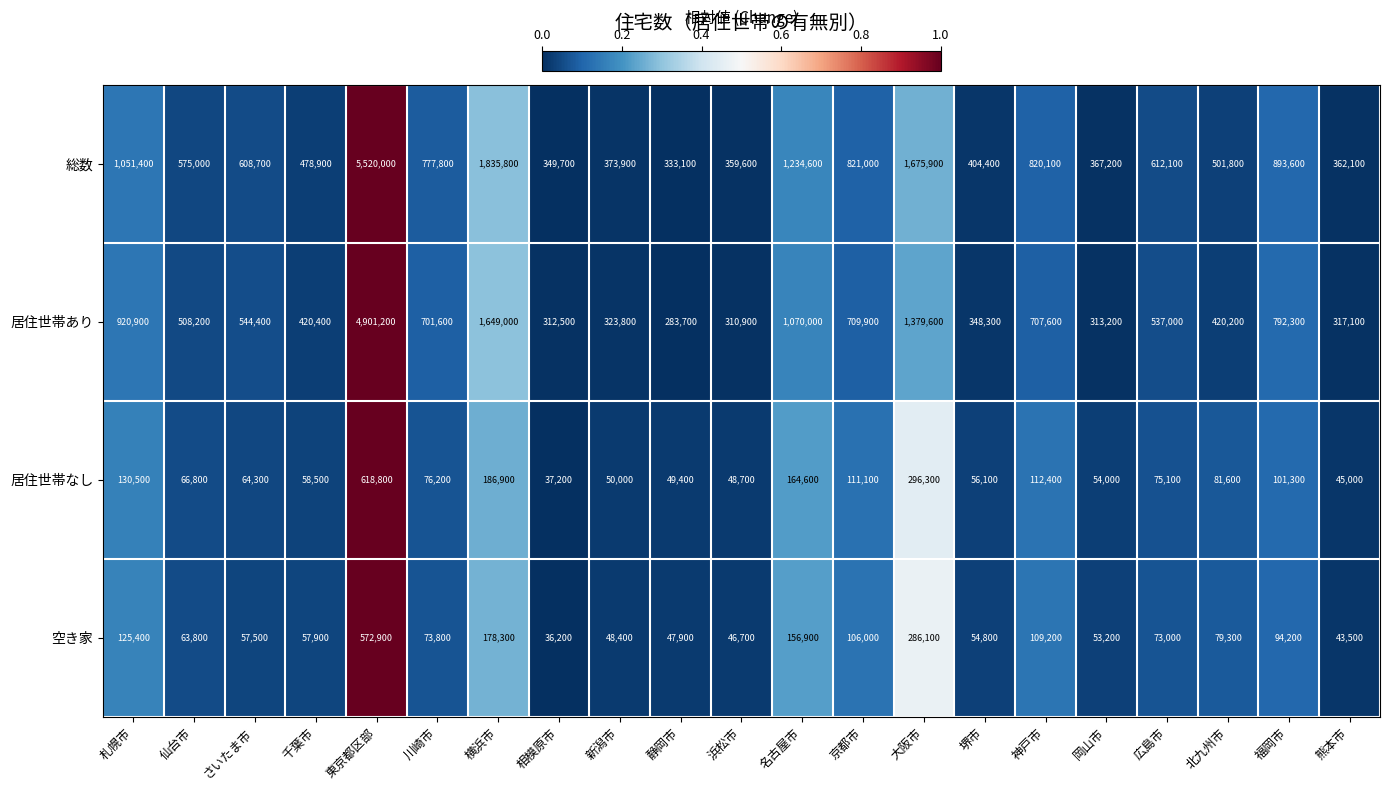

True or false: 空き家 has a value of 213562 at 札幌市.

False